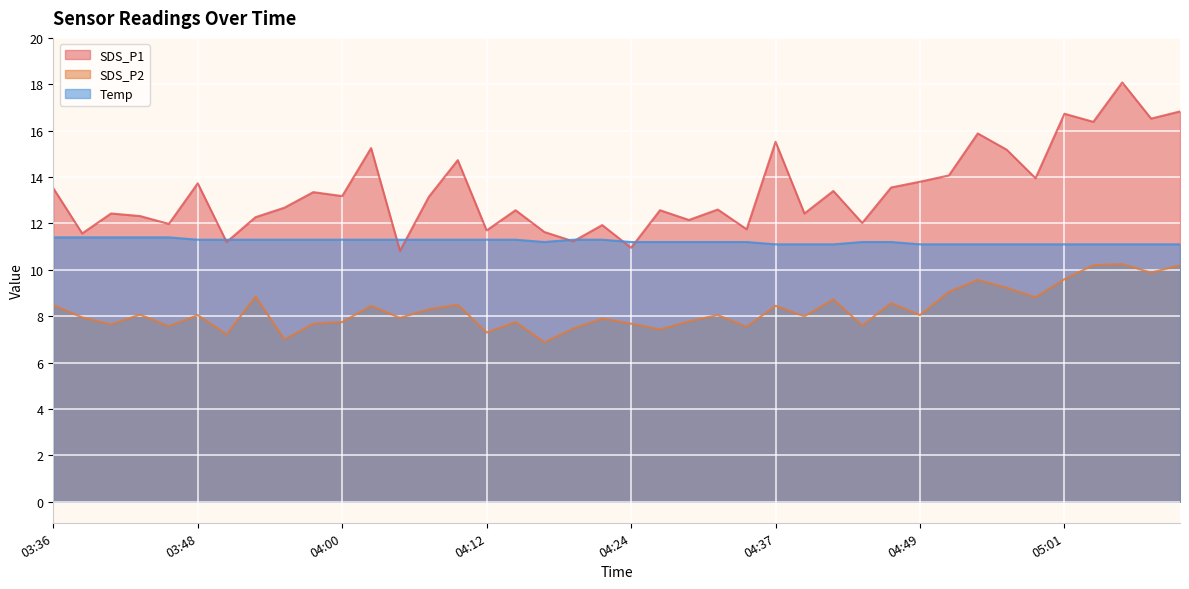

How many distinct data groups are displayed?

3